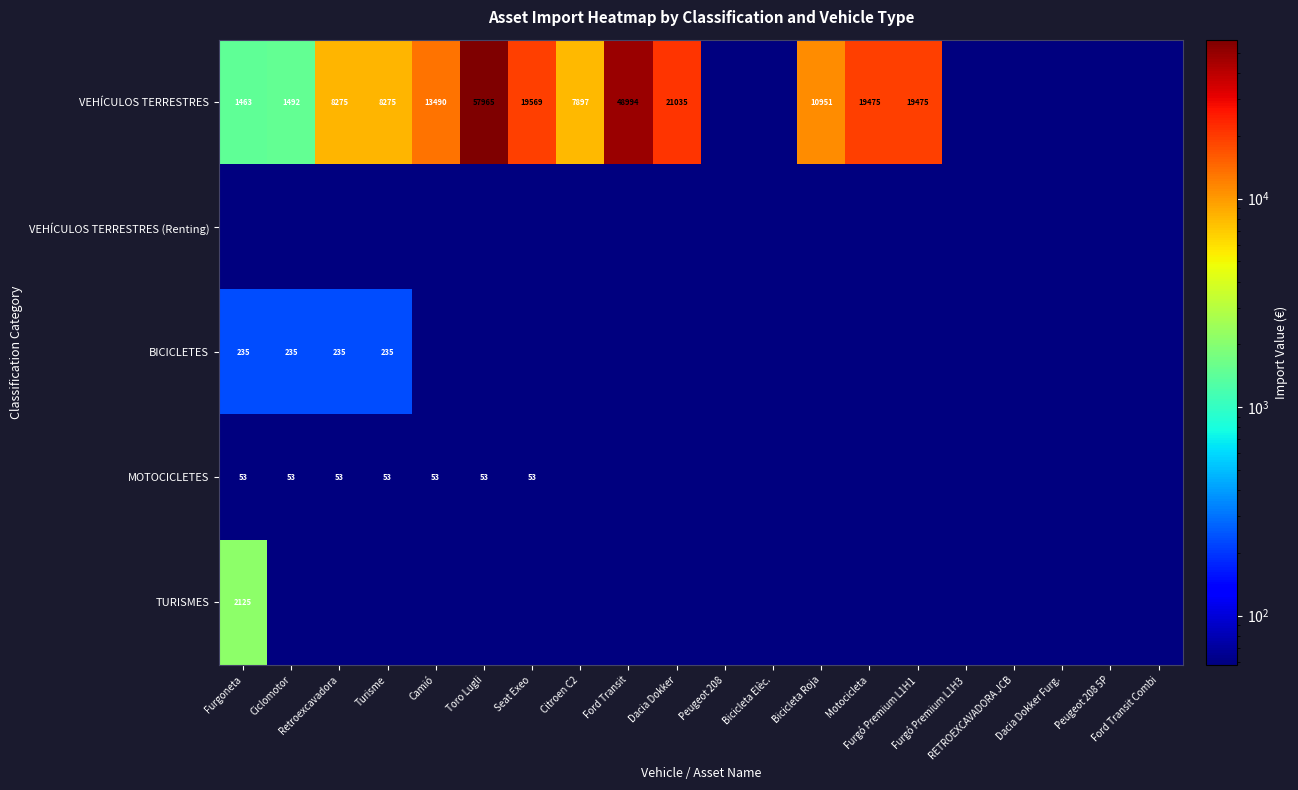

What is the average value of the VEHÍCULOS TERRESTRES series?

11917.9